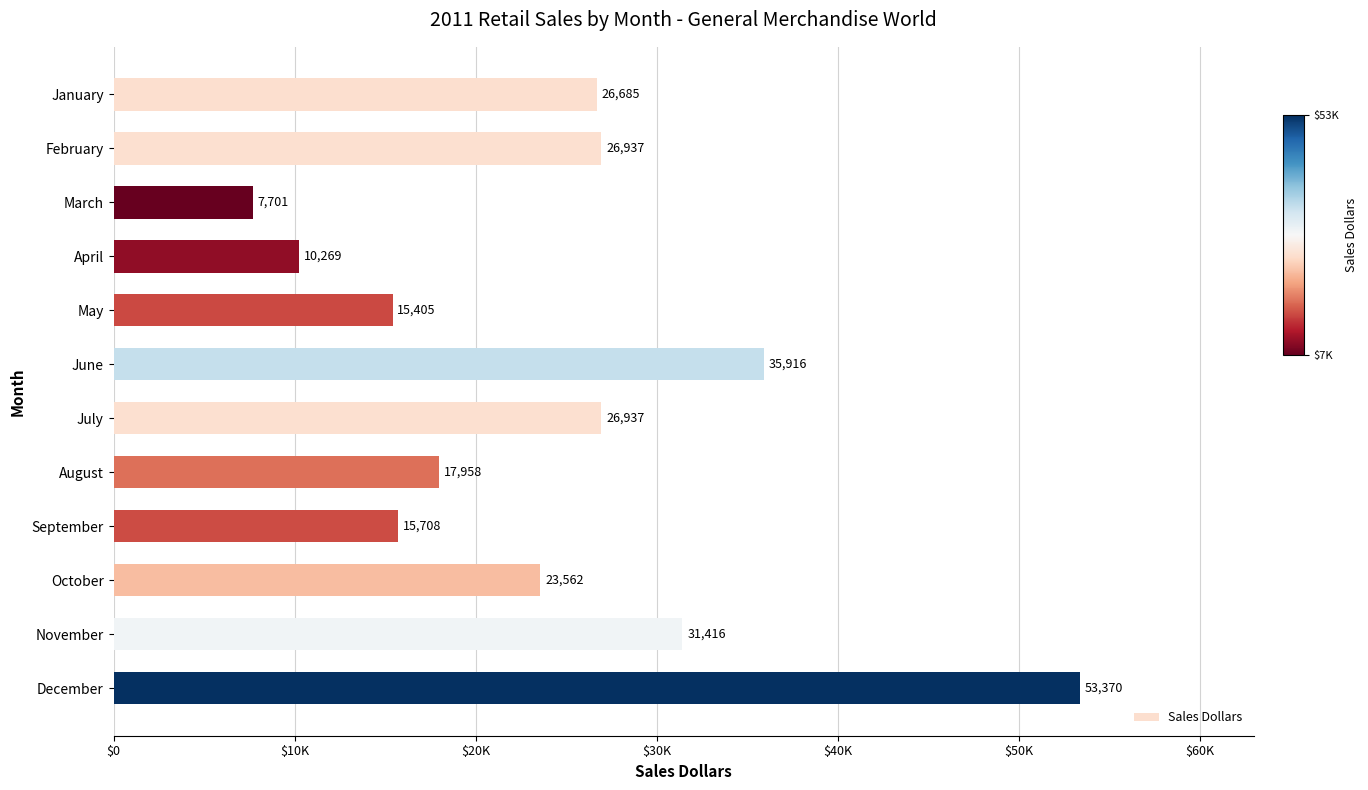

Are the bars horizontal?

Yes